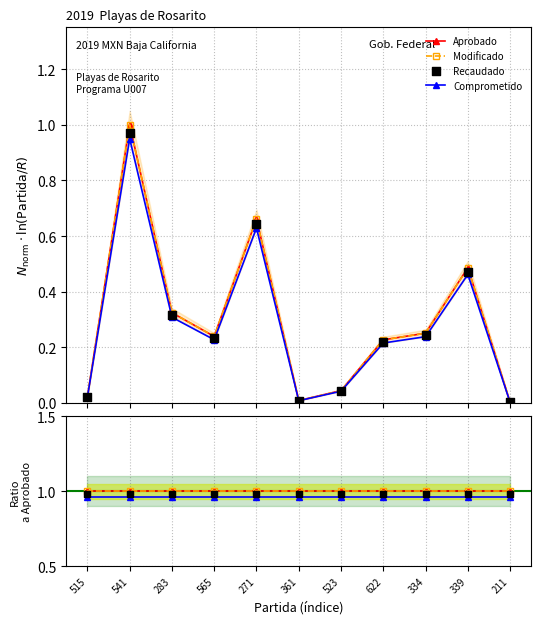

Which series has the largest Y range (max minus min)?

Aprobado